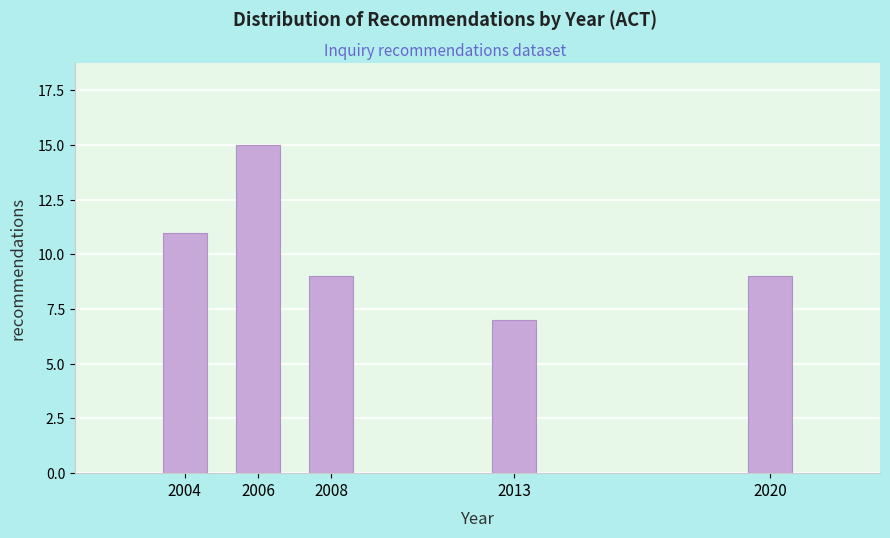

Reading left to right, extract all data points from this chart.

11	15	9	7	9